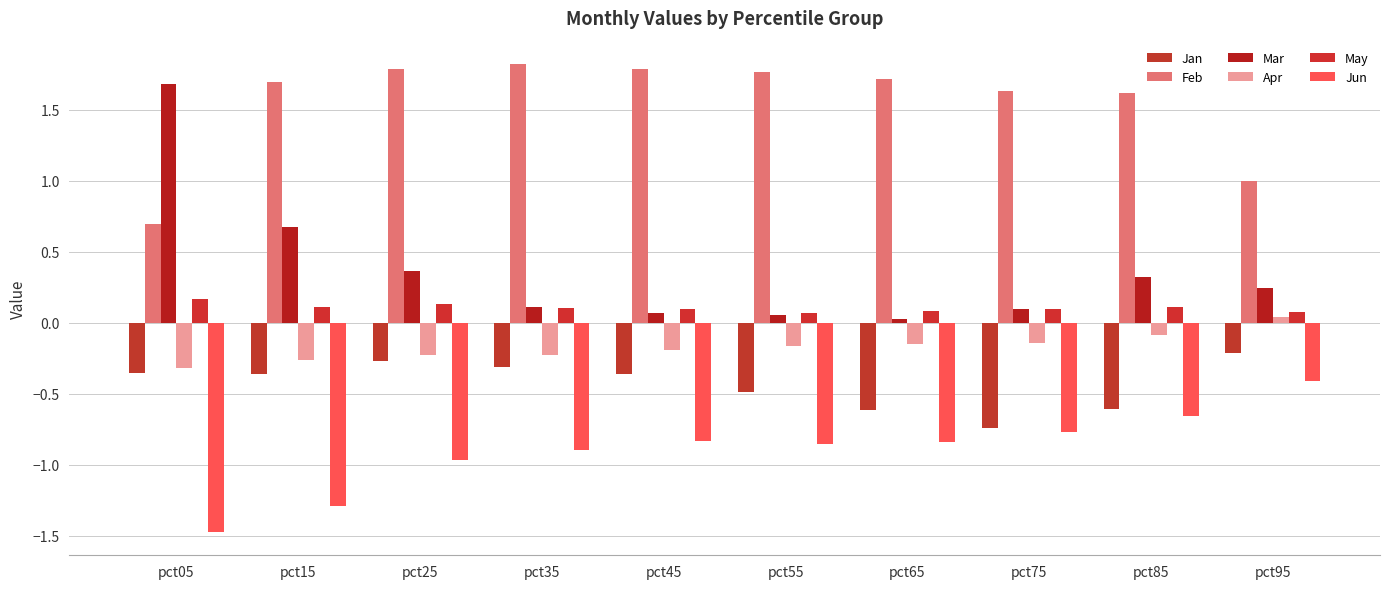

Which series has the widest spread of values?

Mar